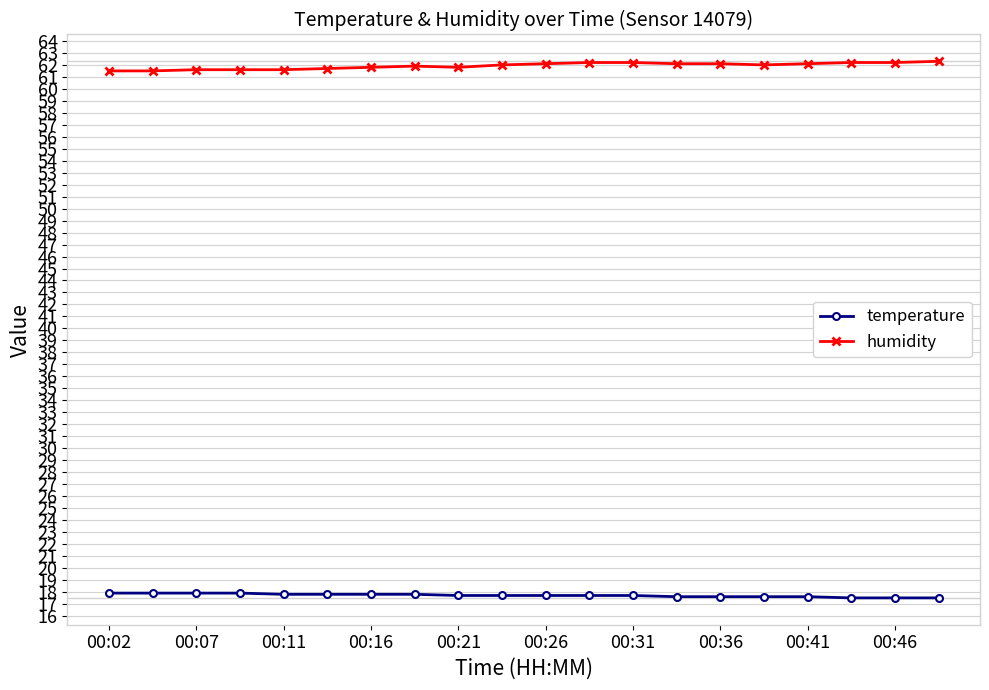

What are all the series names shown in the legend?

temperature, humidity